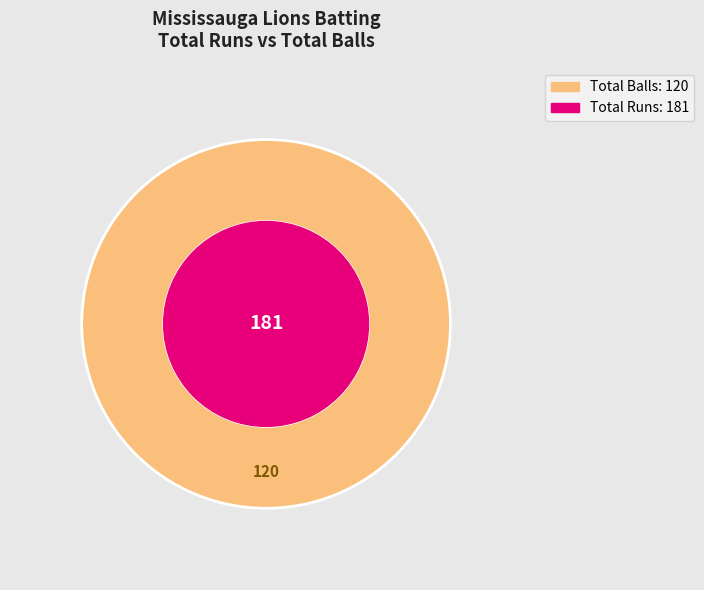

Is there a majority slice in this chart?

Yes